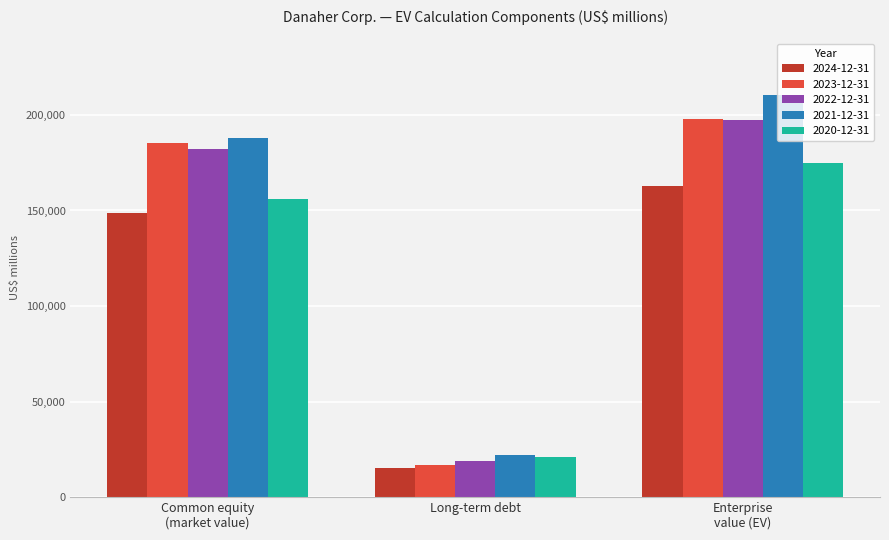

What is the sum of all 2020-12-31 values?

351957